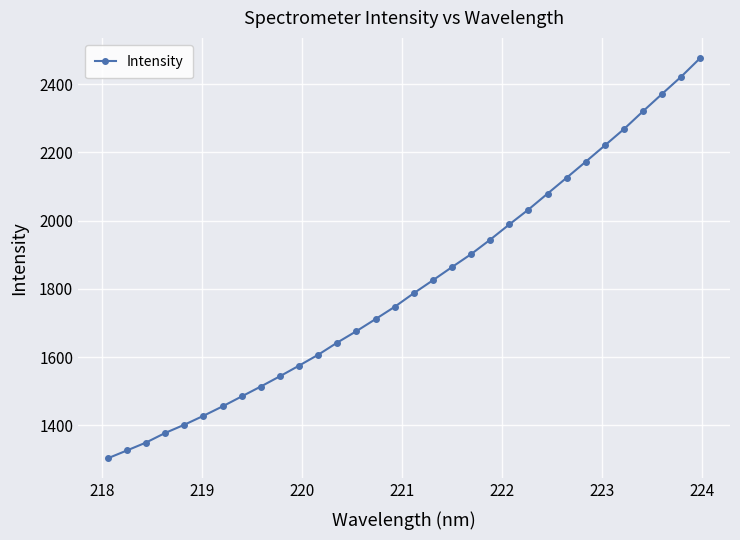

True or false: there are more than 2 points higher than both neighbors.

False